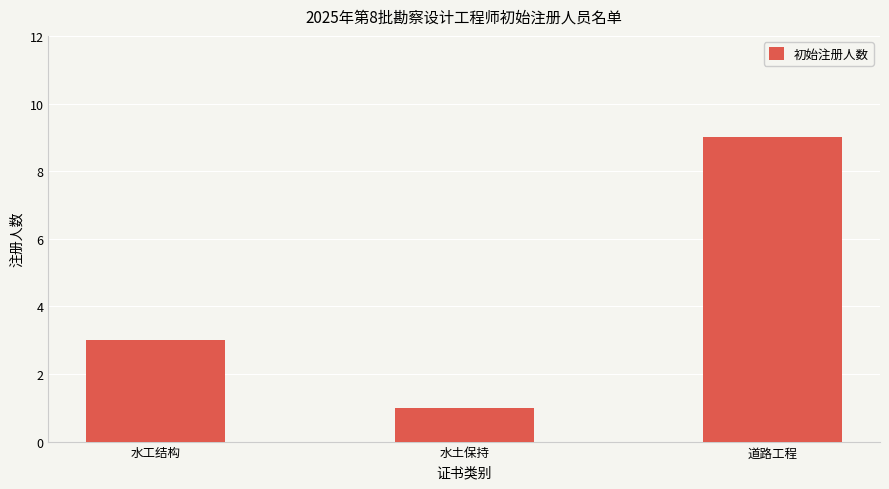

Where is the data nearest to the value 5?

水工结构